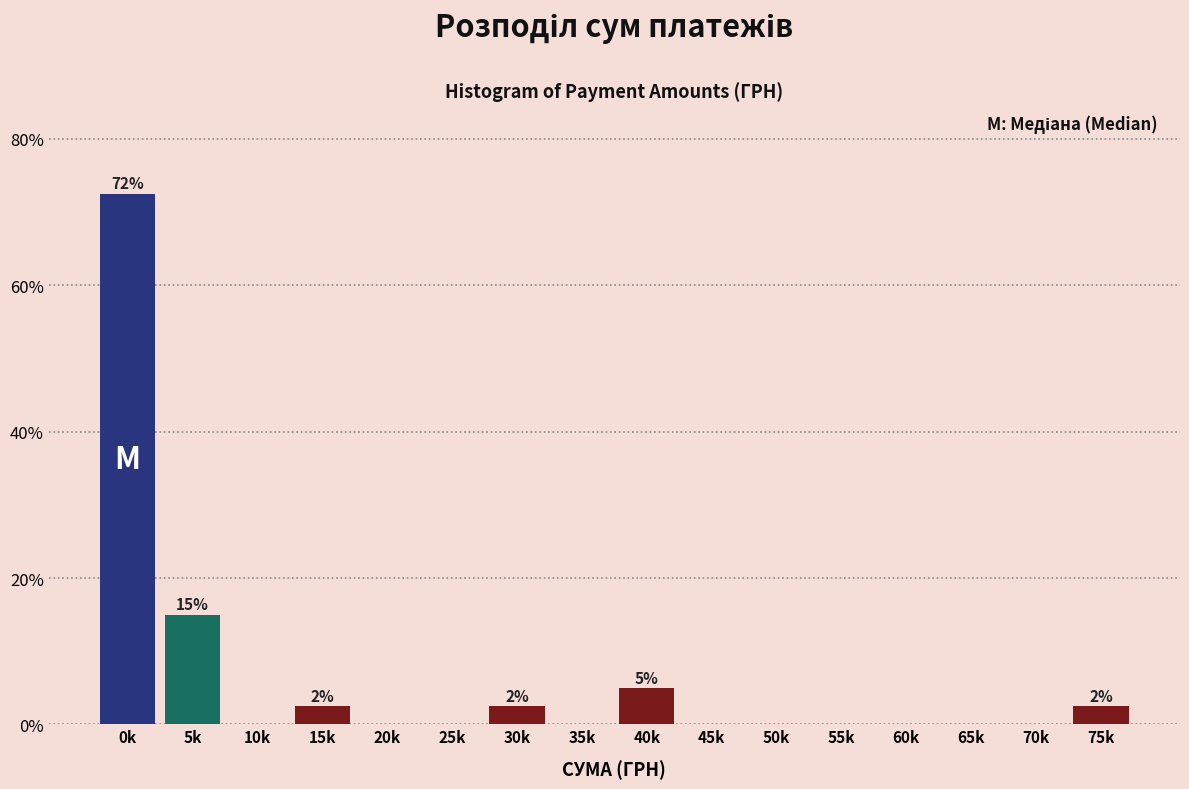

Reading right to left, list all the values displayed in this chart.

75k=2.5	70k=0.0	65k=0.0	60k=0.0	55k=0.0	50k=0.0	45k=0.0	40k=5.0	35k=0.0	30k=2.5	25k=0.0	20k=0.0	15k=2.5	10k=0.0	5k=15.0	0k=72.5